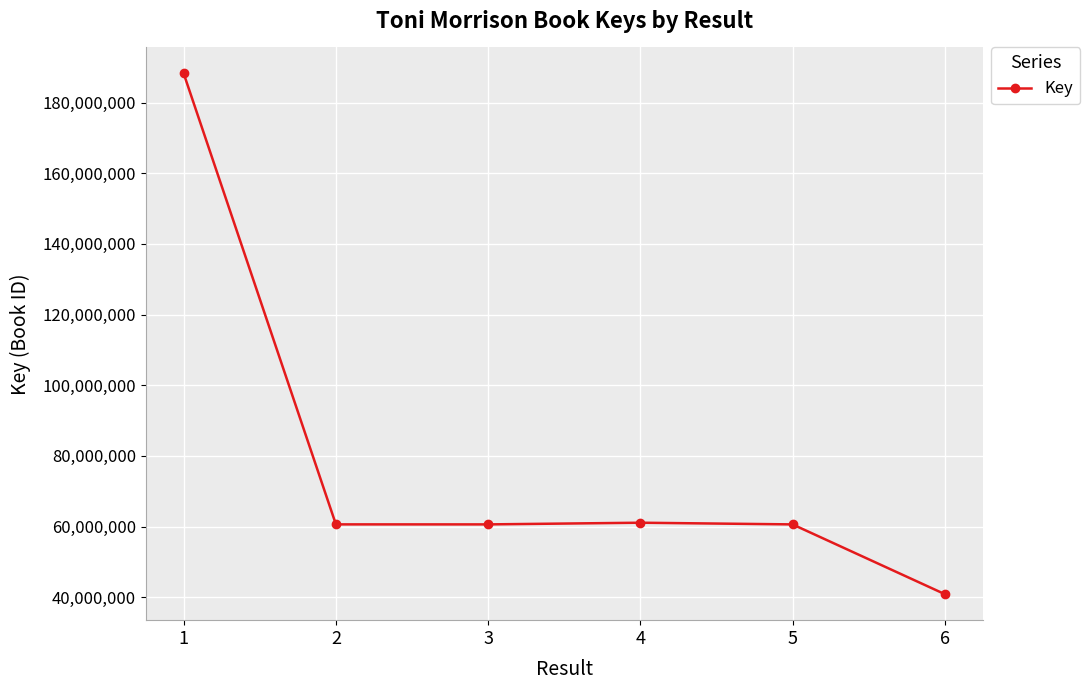

Is it true that the value at 5 is 60599082?

True